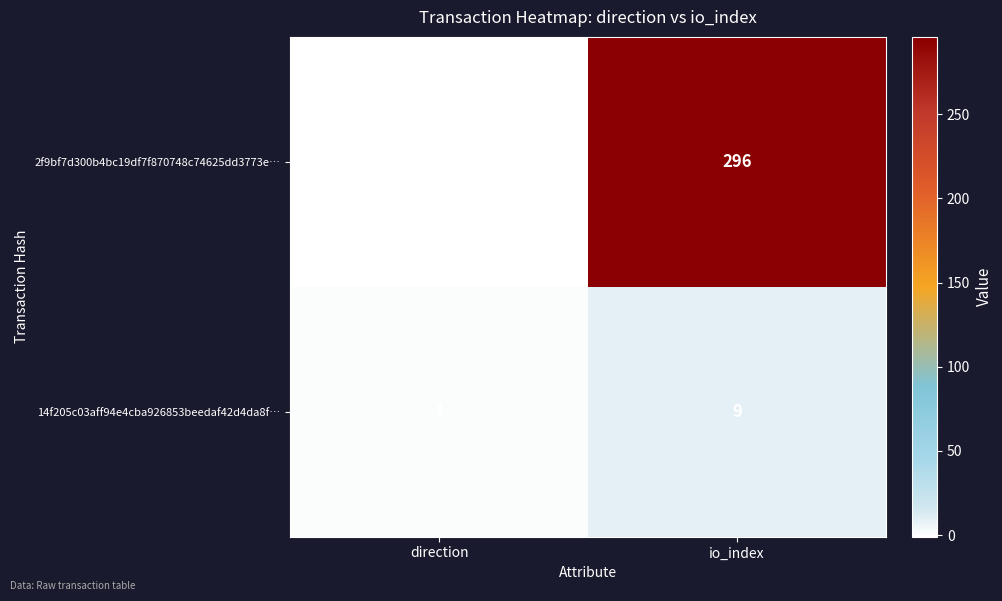

Which category has the lowest value in the 14f205c03aff94e4cba926853beedaf42d4da8f… series?

direction